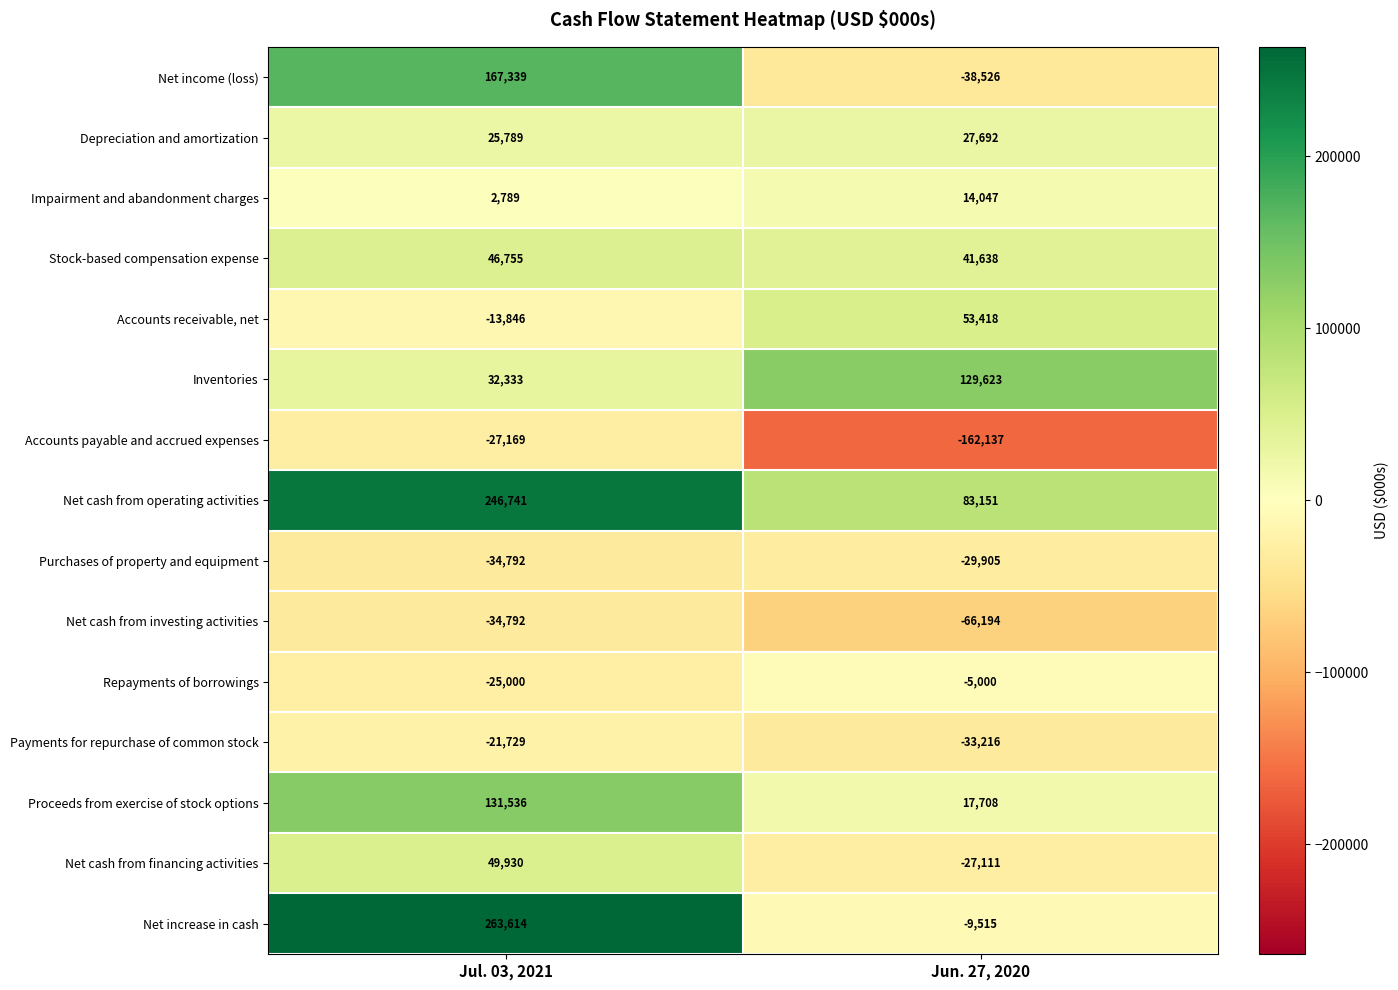

What is the sum of the Purchases of property and equipment values at Jun. 27, 2020 and Jul. 03, 2021?

-64697